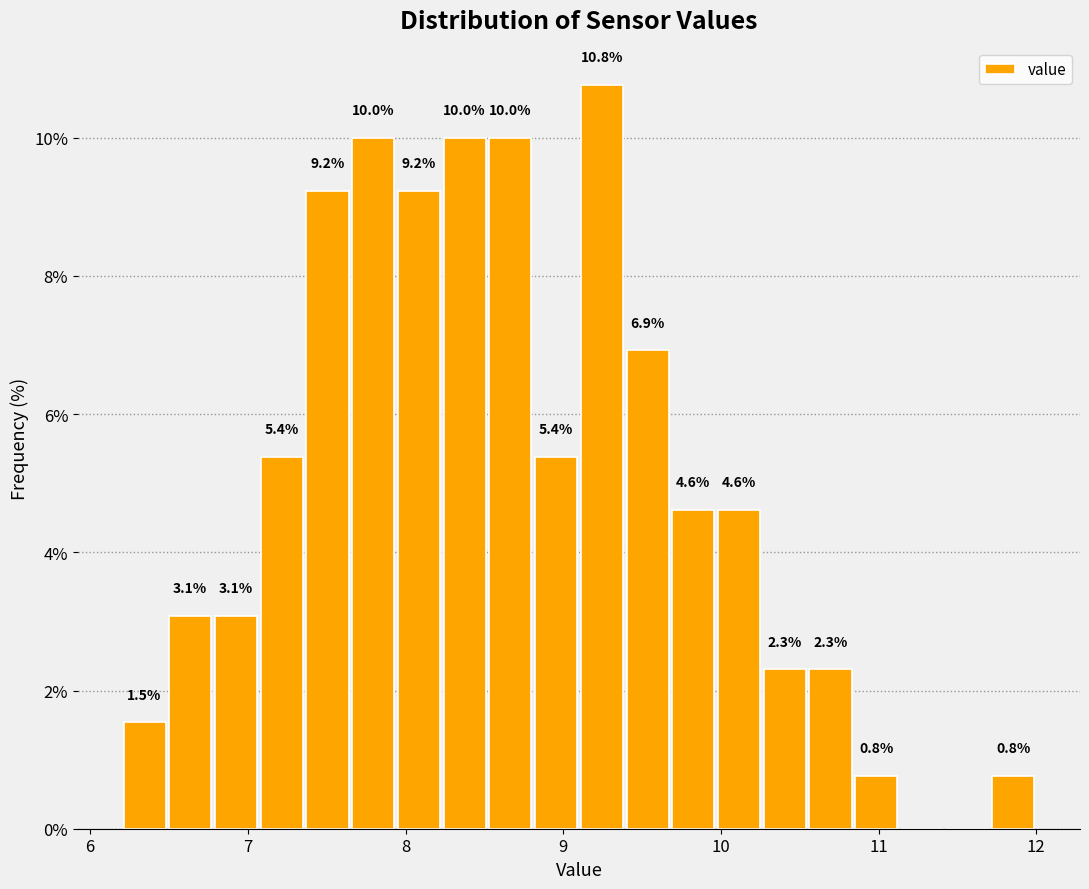

Read against the x-axis, roughly where is the centre of the tallest bar?

9.2